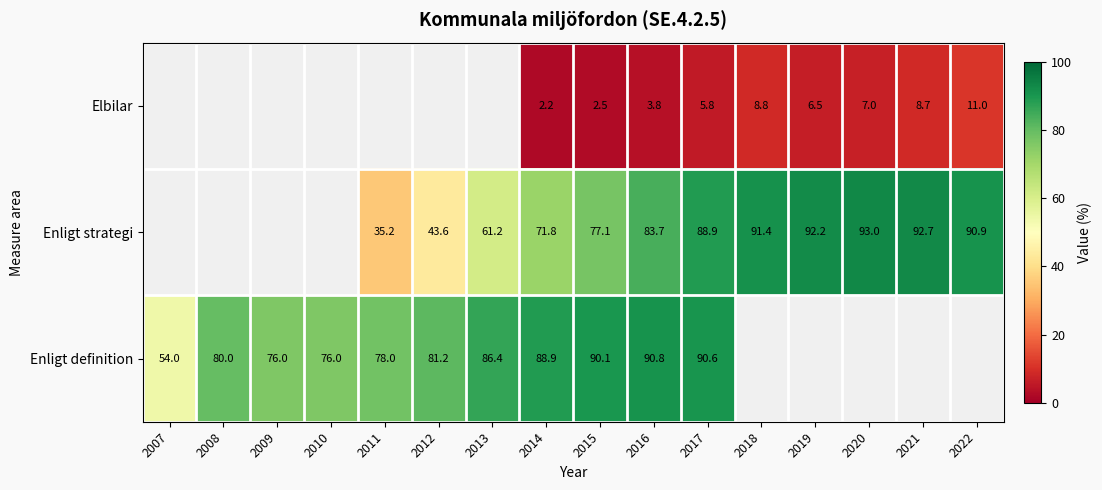

The Enligt strategi series shows 43.7 at 2020. True or false?

False